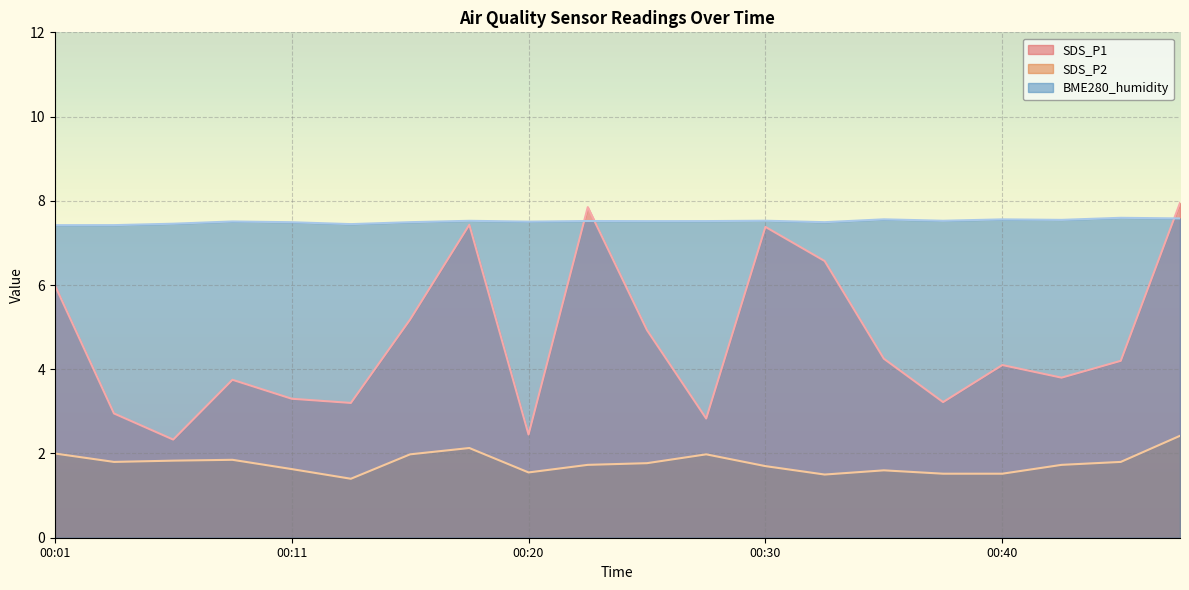

At which category does the chart reach its minimum across all series?

00:13